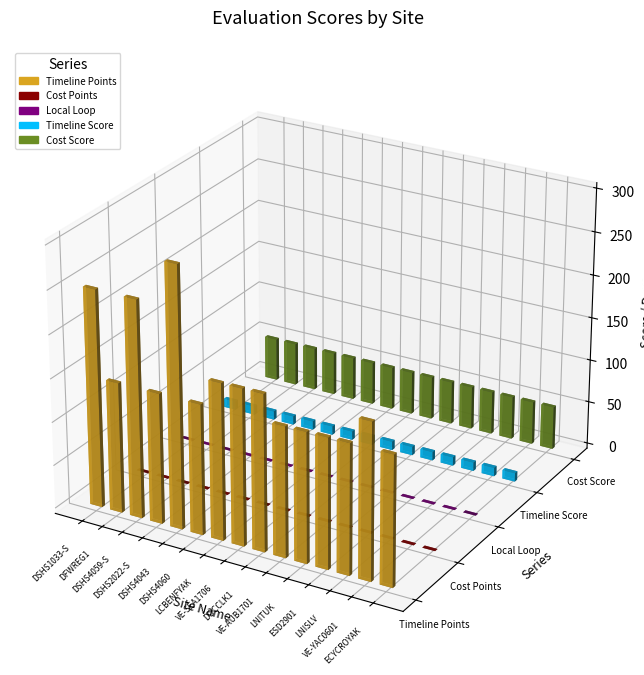

At DOCCLK1, list the series in order from largest to smallest.

Timeline Points, Cost Score, Timeline Score, Cost Points, Local Loop